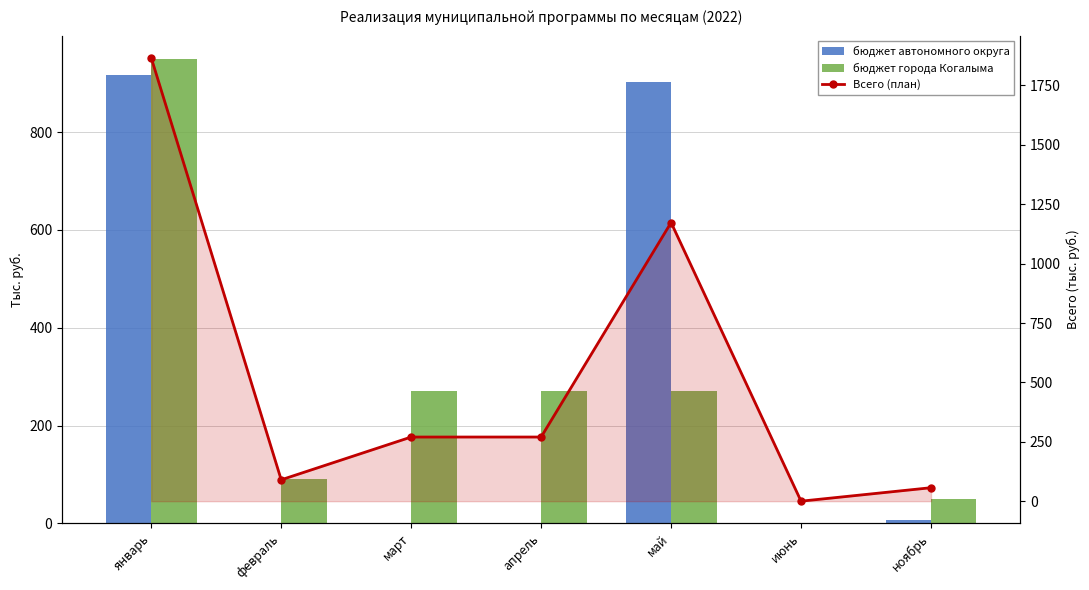

How many groups of bars are there?

7